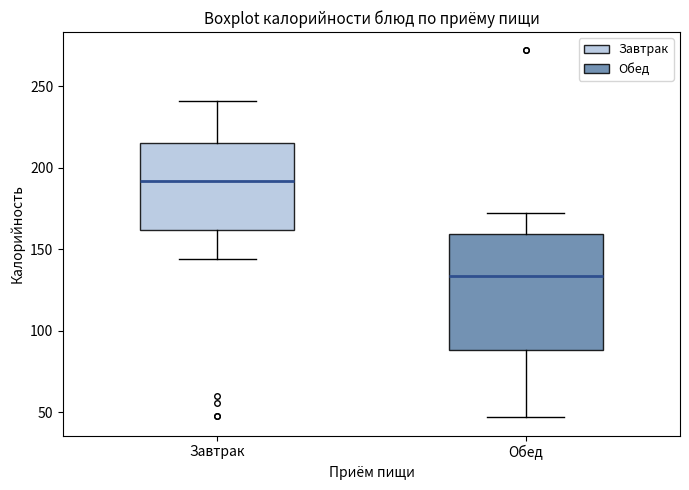

Comparing the boxes themselves (not the whiskers), which one is the tallest?

Обед